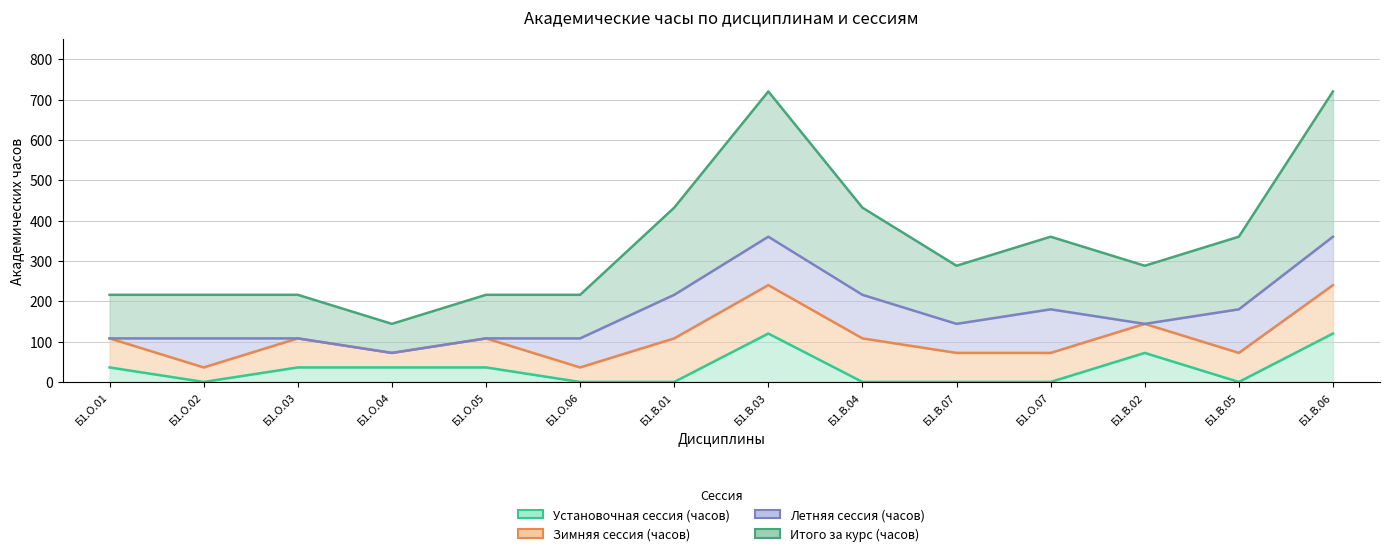

At which label is Установочная сессия (часов) closest to 60?

Б1.В.02